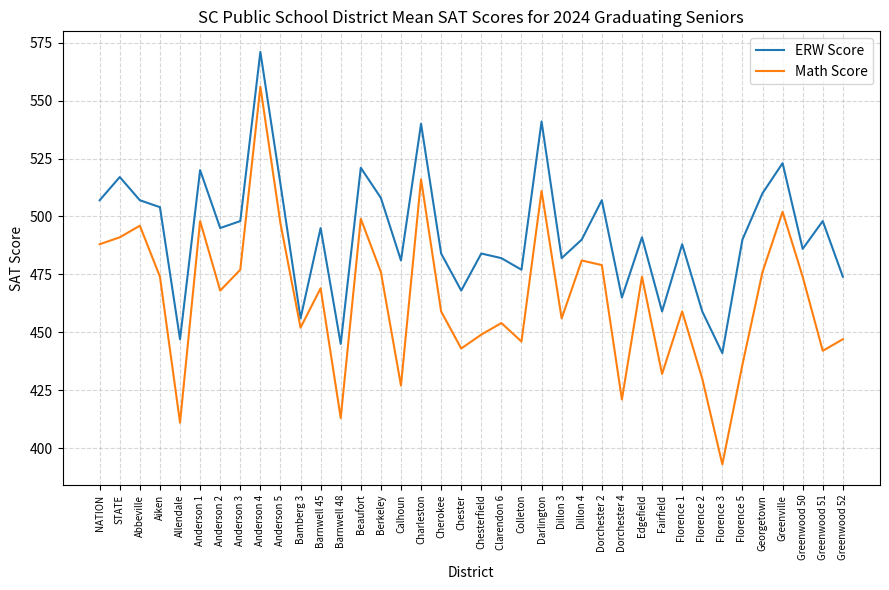

Reading left to right, what are all the values shown in this chart?

ERW Score: 507	517	507	504	447	520	495	498	571	514	456	495	445	521	508	481	540	484	468	484	482	477	541	482	490	507	465	491	459	488	459	441	490	510	523	486	498	474
Math Score: 488	491	496	474	411	498	468	477	556	497	452	469	413	499	476	427	516	459	443	449	454	446	511	456	481	479	421	474	432	459	430	393	436	476	502	474	442	447